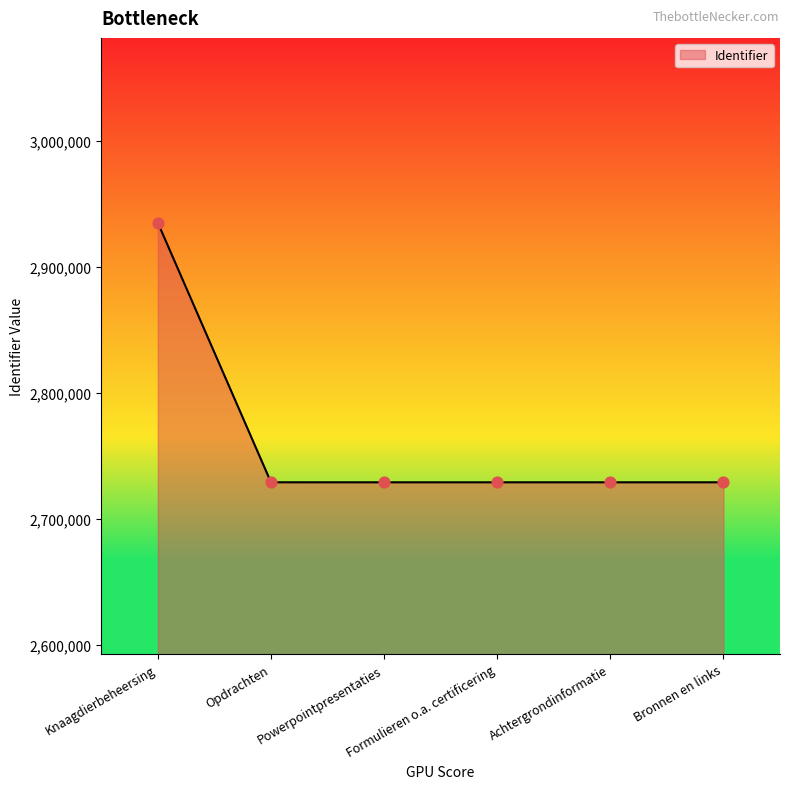

Approximately how many times larger is the value at Formulieren o.a. certificering compared to Achtergrondinformatie?

1.0